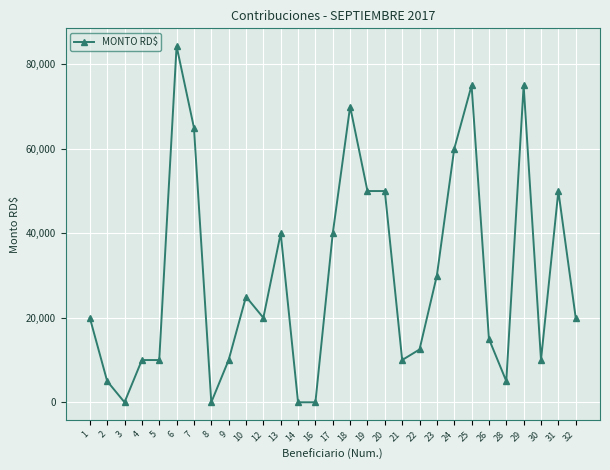

What is the sum of all values?

861796